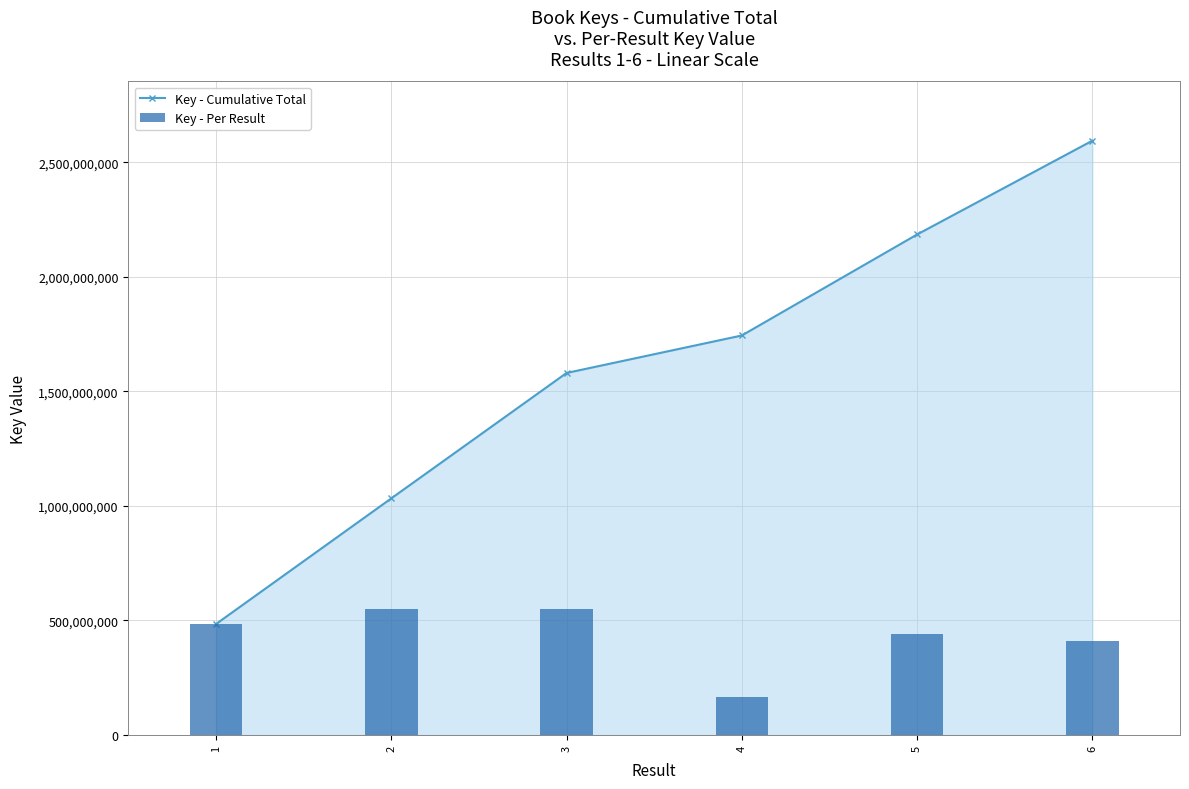

Is the value of Key - Per Result at 4 greater than the value of Key - Cumulative Total at 2?

No